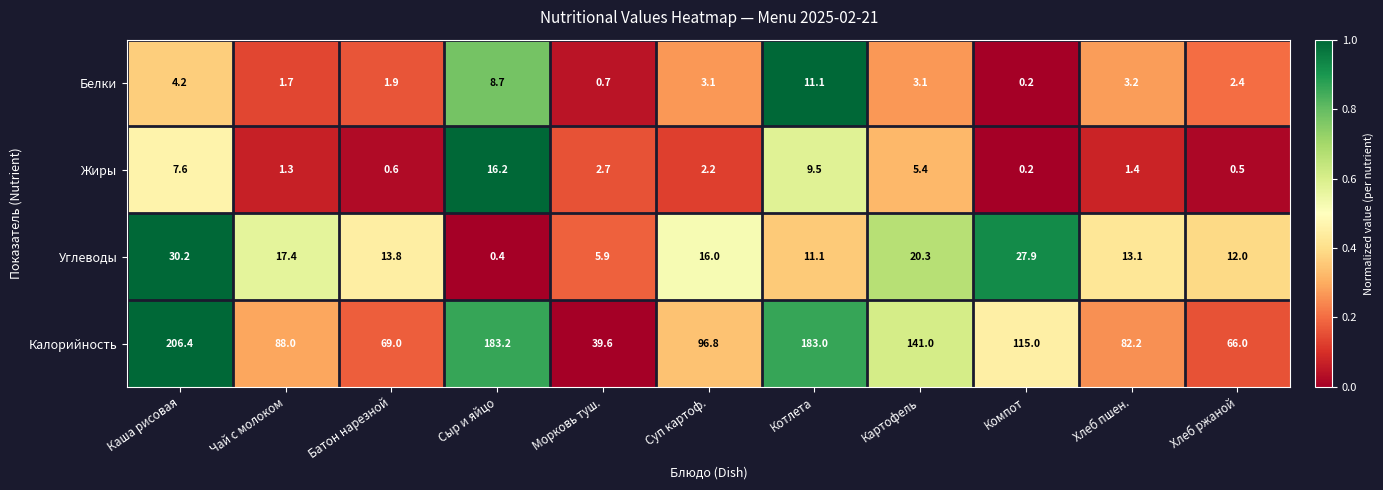

Which series changed the most between Чай с молоком and Суп картоф.?

Калорийность